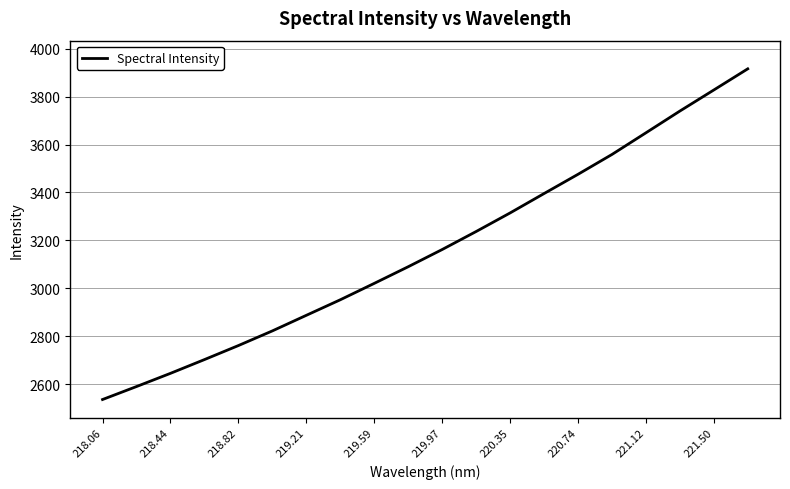

What is the difference between the maximum and minimum values?

1378.7